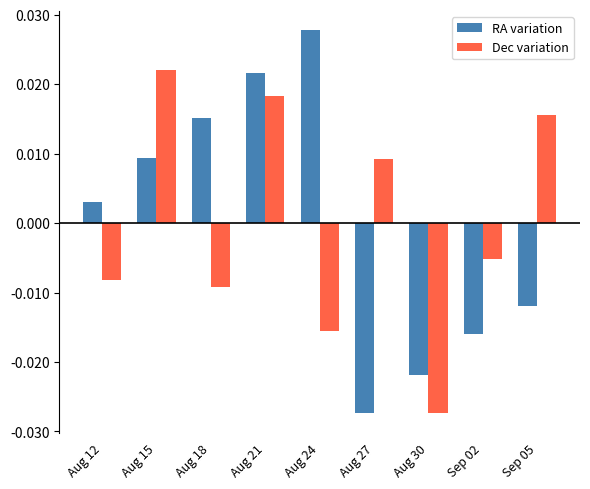

List the labels in order of Dec variation value, smallest first.

Aug 30, Aug 24, Aug 18, Aug 12, Sep 02, Aug 27, Sep 05, Aug 21, Aug 15